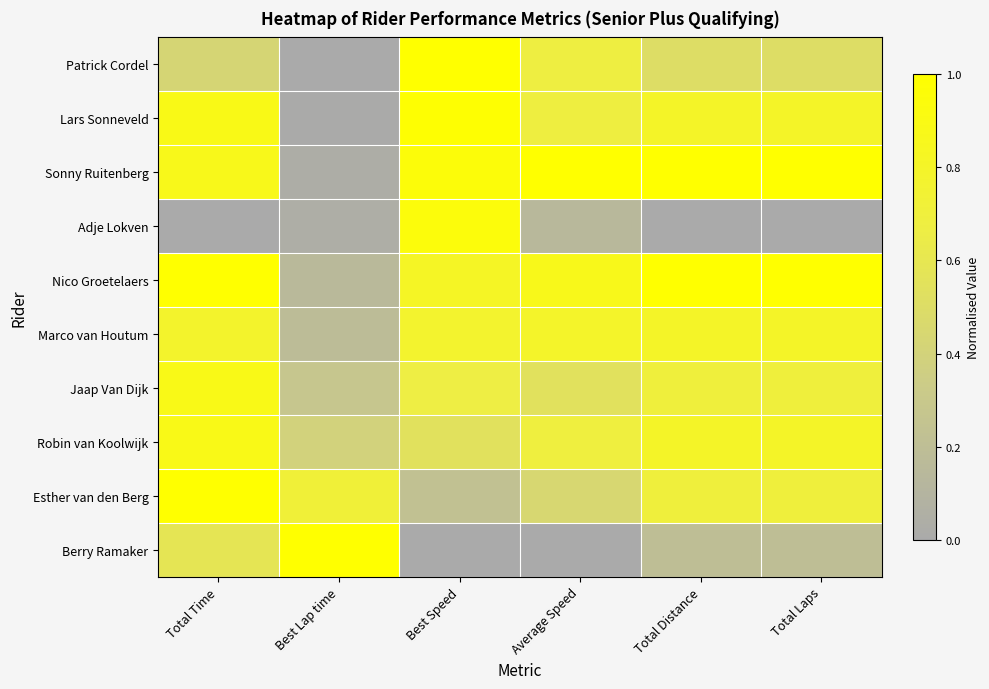

Count the number of data series in this chart.

10